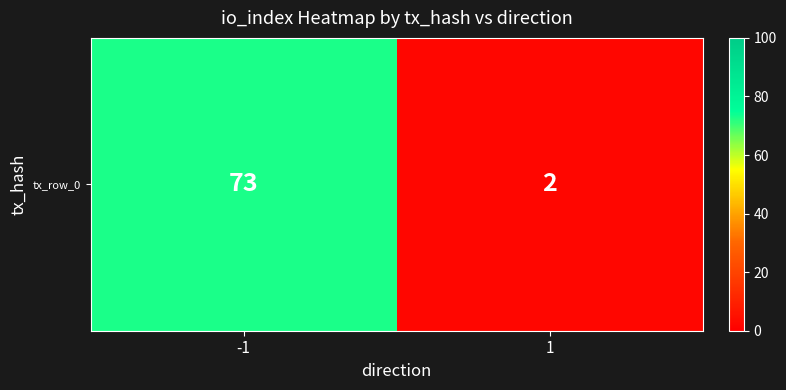

What is the minimum value shown in the chart?

2